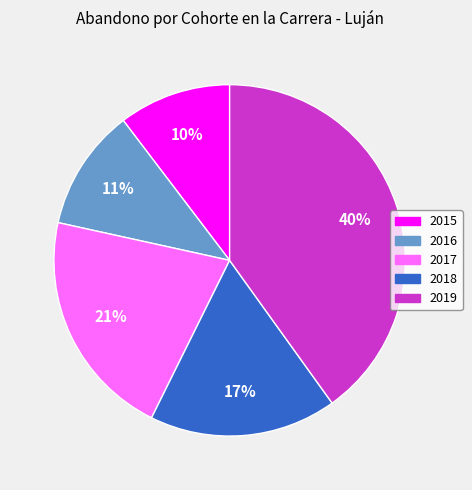

Which slice is the largest?

2019